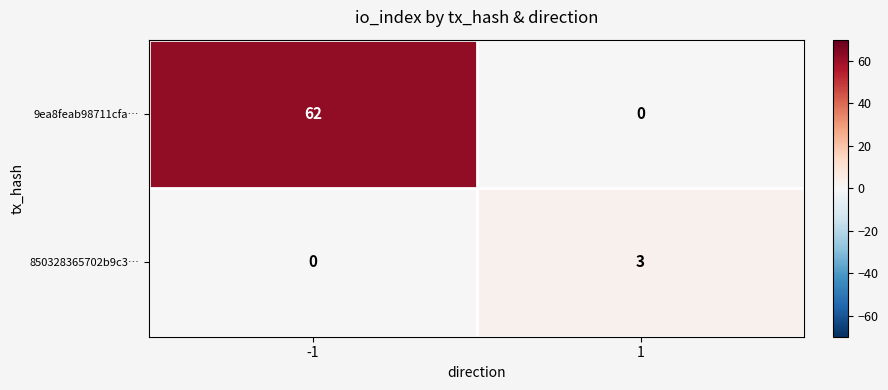

Rank the series at 1 from lowest to highest value.

9ea8feab98711cfa…, 850328365702b9c3…